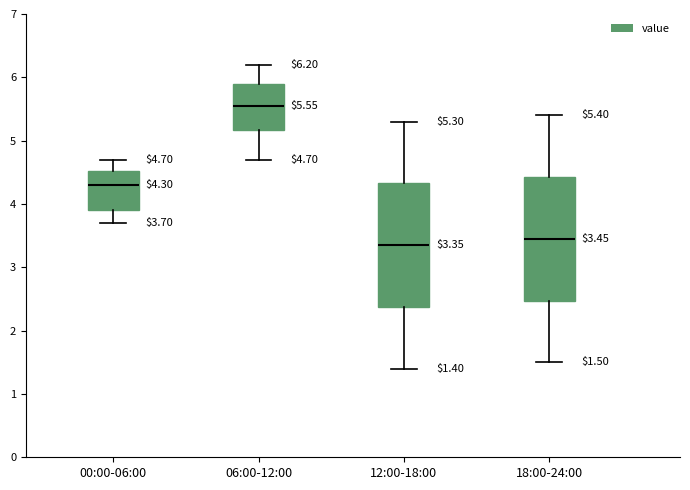

Which box's median line is the lowest?

12:00-18:00